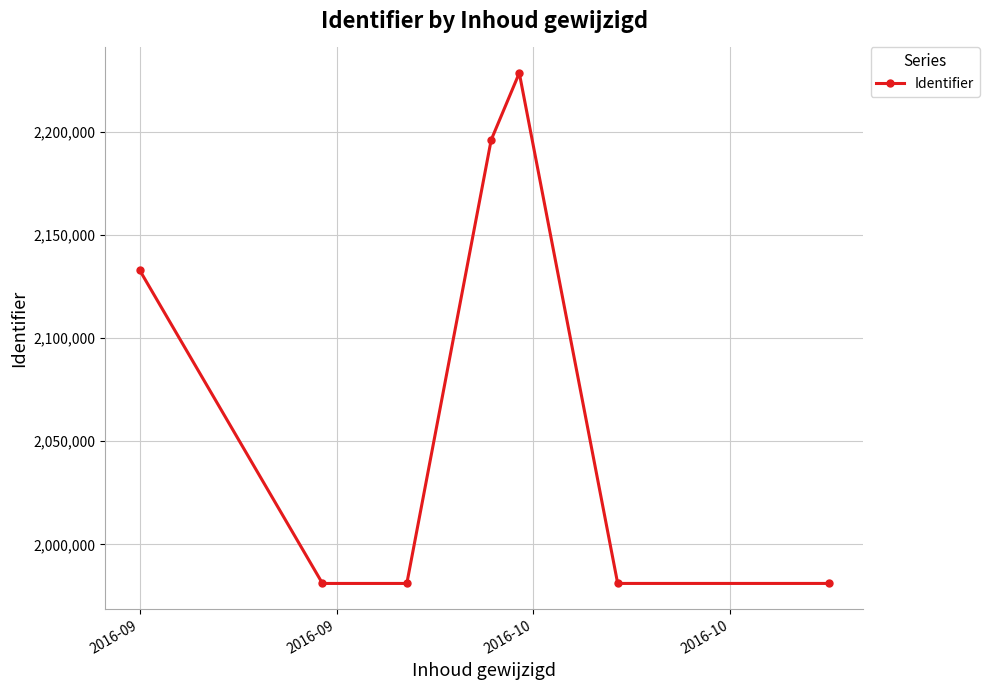

What is the minimum value shown in the chart?

1981023.0